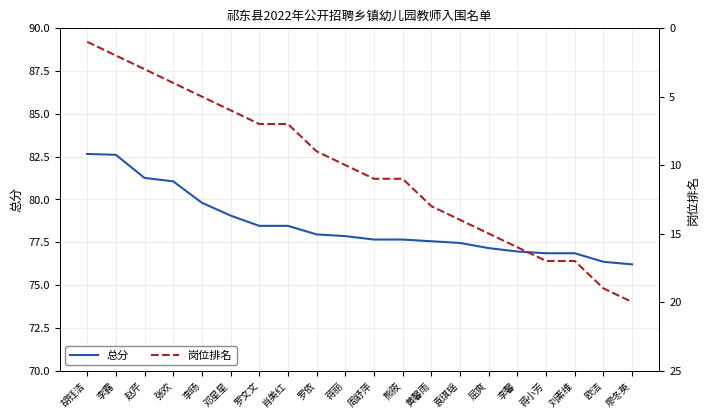

What is the difference between the second highest and minimum values in the 岗位排名 series?

18.0